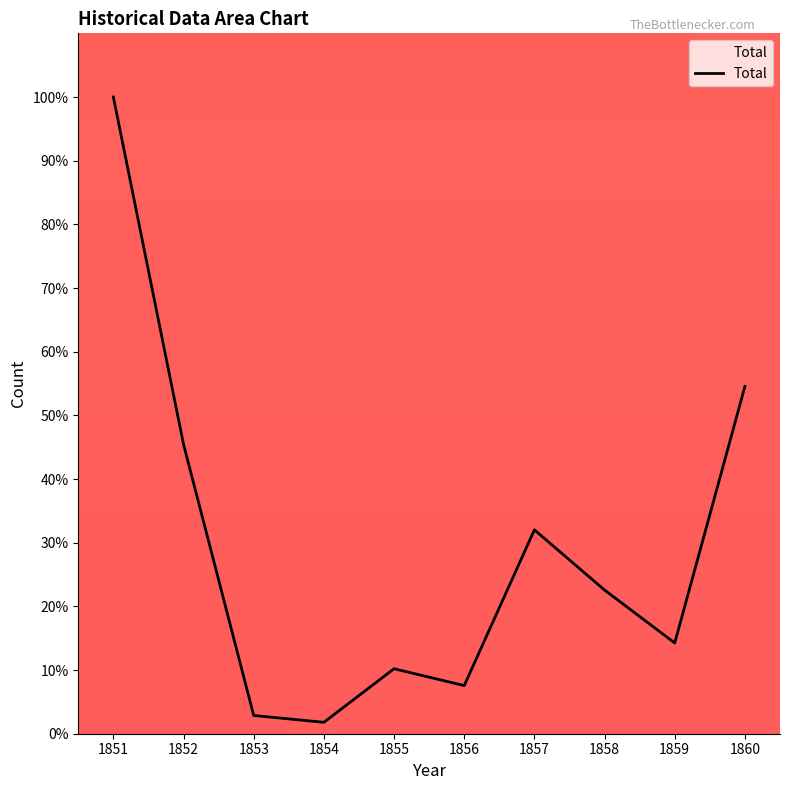

Is this an area chart (filled region under the line)?

No